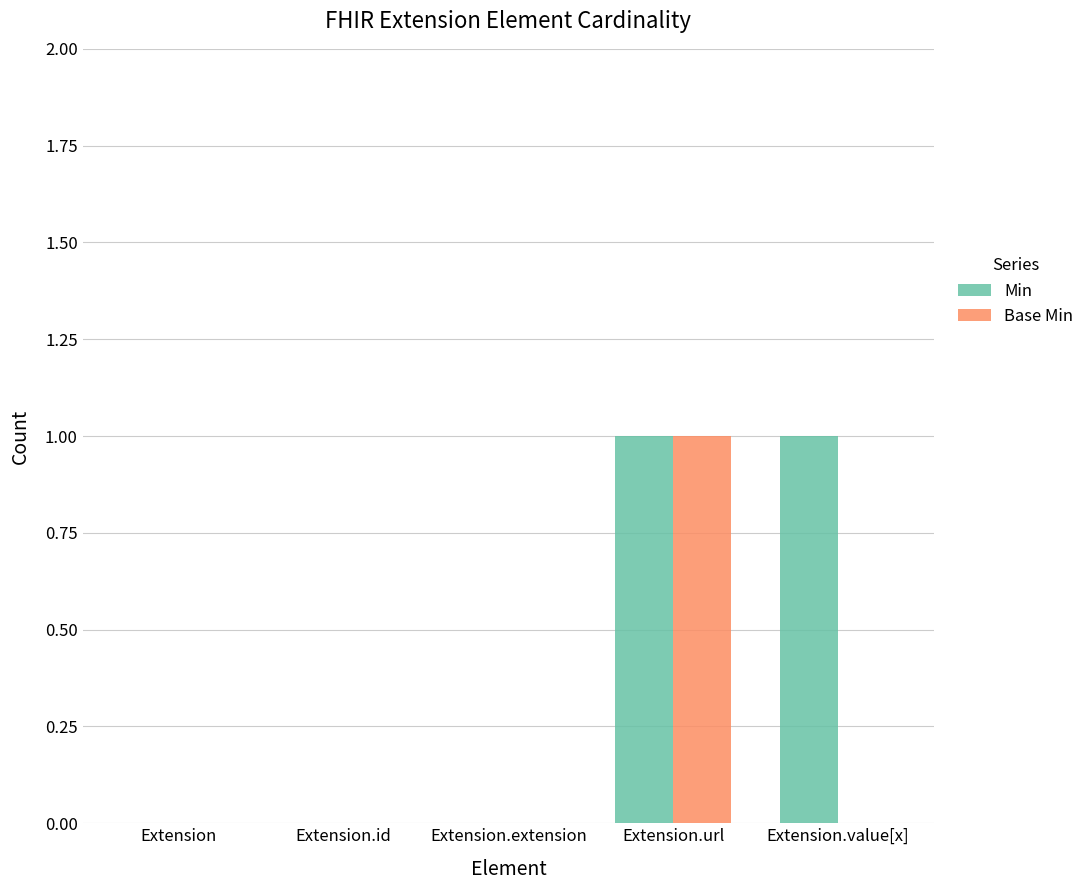

How many groups of bars are there?

5